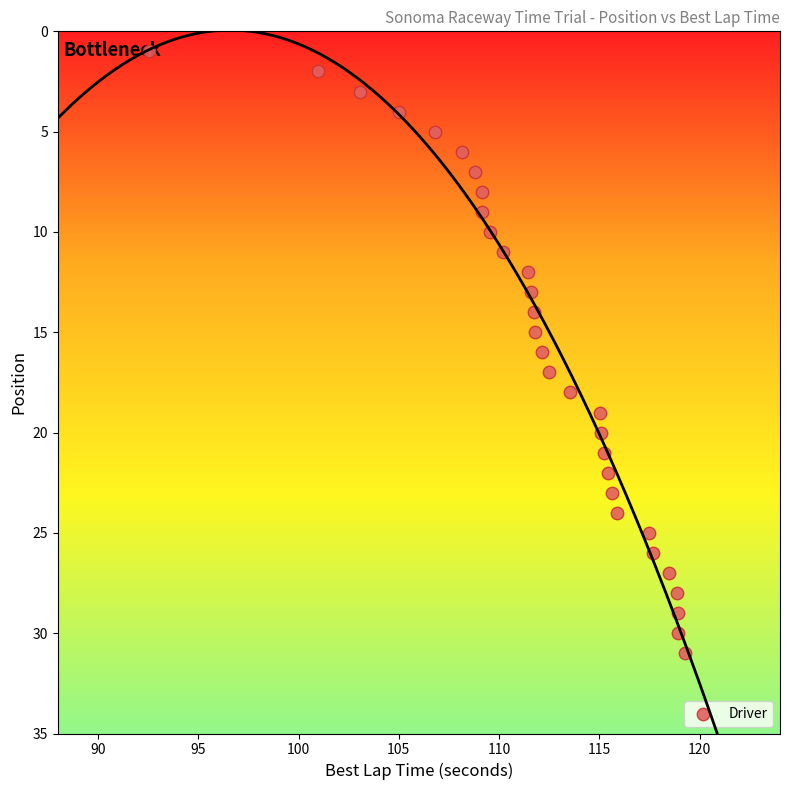

What is the range of Y values (max minus min)?

30